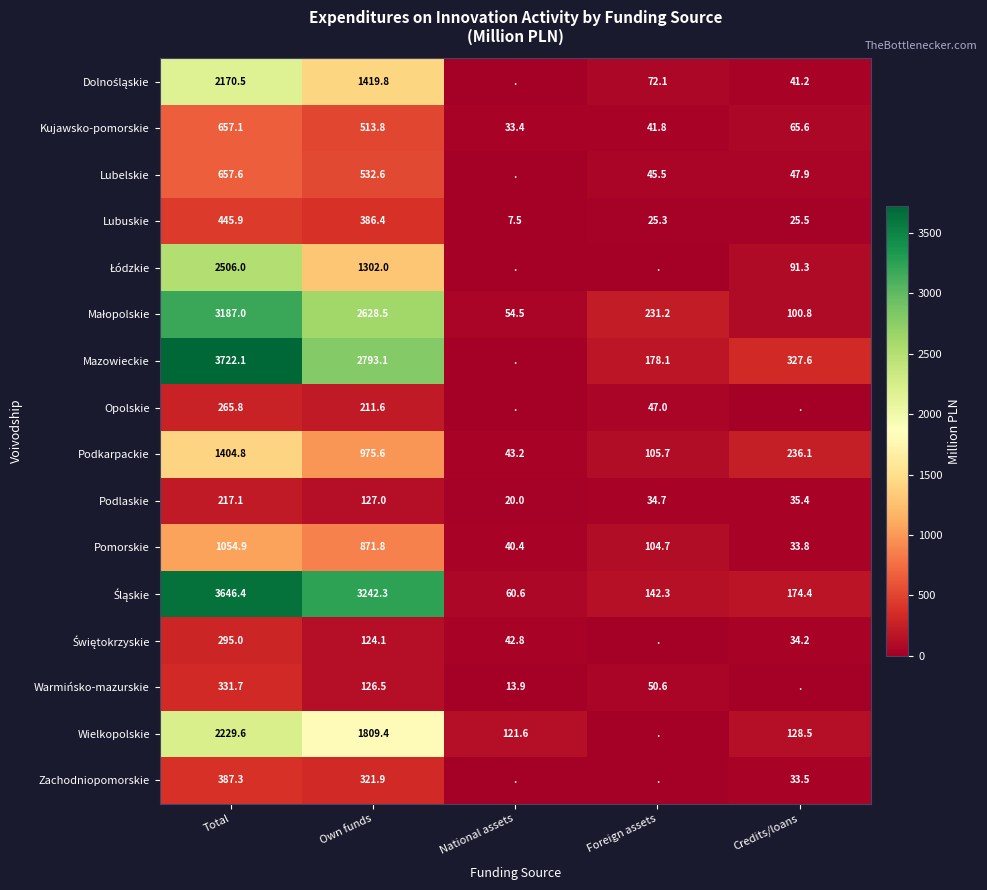

What is the average value of the Kujawsko-pomorskie series?

262.3